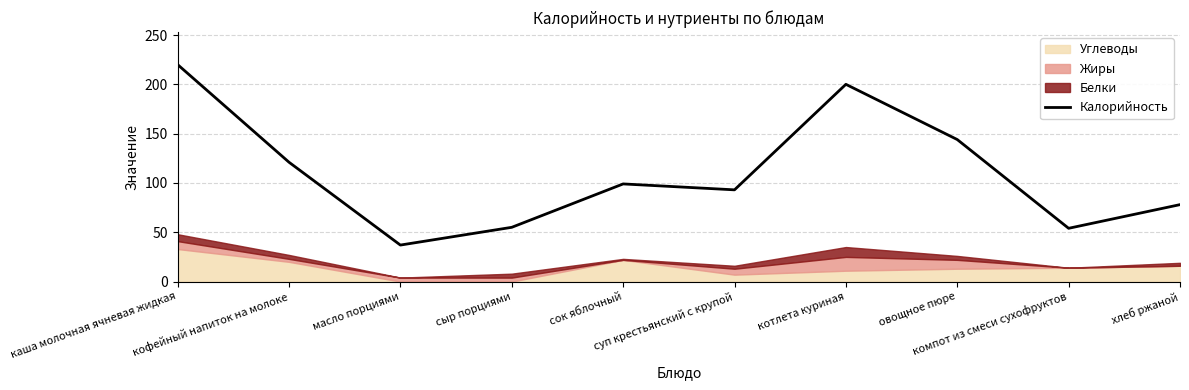

List the labels in order of value, largest first.

каша молочная ячневая жидкая, котлета куриная, овощное пюре, кофейный напиток на молоке, сок яблочный, суп крестьянский с крупой, хлеб ржаной, сыр порциями, компот из смеси сухофруктов, масло порциями